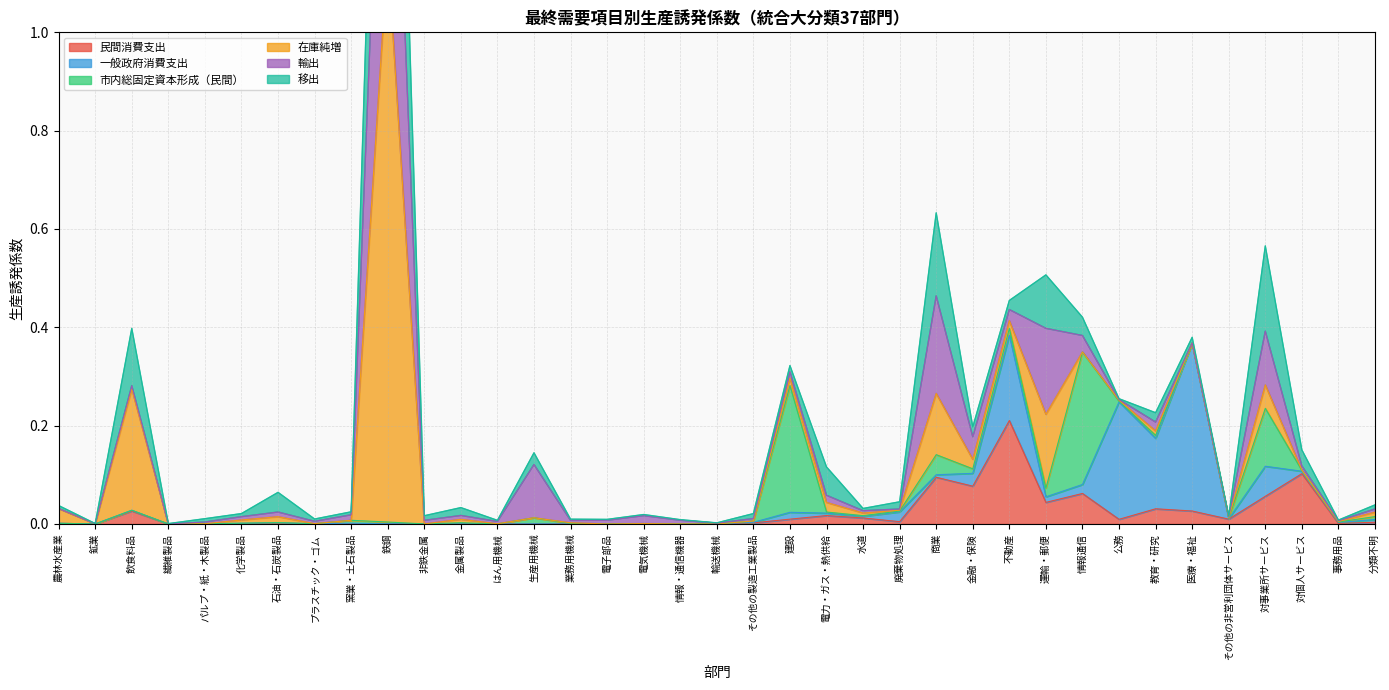

Reading left to right, transcribe all the data shown in this chart.

民間消費支出: 0.0	0.0	0.0	0.0	0.0	0.0	0.0	0.0	0.0	0.0	0.0	0.0	0.0	0.0	0.0	0.0	0.0	0.0	0.0	0.0	0.0	0.0	0.0	0.0	0.1	0.1	0.2	0.0	0.1	0.0	0.0	0.0	0.0	0.1	0.1	0.0	0.0
一般政府消費支出: 0.0	0.0	0.0	0.0	0.0	0.0	0.0	0.0	0.0	0.0	0.0	0.0	0.0	0.0	0.0	0.0	0.0	0.0	0.0	0.0	0.0	0.0	0.0	0.0	0.0	0.0	0.2	0.0	0.0	0.2	0.1	0.3	0.0	0.1	0.0	0.0	0.0
市内総固定資本形成（民間）: 0.0	0.0	0.0	0.0	0.0	0.0	0.0	0.0	0.0	0.0	0.0	0.0	0.0	0.0	0.0	0.0	0.0	0.0	0.0	0.0	0.3	0.0	0.0	0.0	0.0	0.0	0.0	0.0	0.3	0.0	0.0	0.0	0.0	0.1	0.0	0.0	0.0
在庫純増: 0.0	0.0	0.2	-0.0	-0.0	0.0	0.0	-0.0	-0.0	1.2	-0.0	0.0	0.0	-0.1	0.0	0.0	-0.0	-0.0	-0.0	-0.0	0.0	0.0	0.0	0.0	0.1	0.0	0.0	0.2	-0.0	0.0	0.0	0.0	0.0	0.0	0.0	0.0	0.0
輸出: 0.0	0.0	0.0	0.0	0.0	0.0	0.0	0.0	0.0	0.7	0.0	0.0	0.0	0.1	0.0	0.0	0.0	0.0	0.0	0.0	0.0	0.0	0.0	0.0	0.2	0.0	0.0	0.2	0.0	0.0	0.0	0.0	0.0	0.1	0.0	0.0	0.0
移出: 0.0	0.0	0.1	0.0	0.0	0.0	0.0	0.0	0.0	0.6	0.0	0.0	0.0	0.0	0.0	0.0	0.0	0.0	0.0	0.0	0.0	0.1	0.0	0.0	0.2	0.0	0.0	0.1	0.0	0.0	0.0	0.0	0.0	0.2	0.0	0.0	0.0